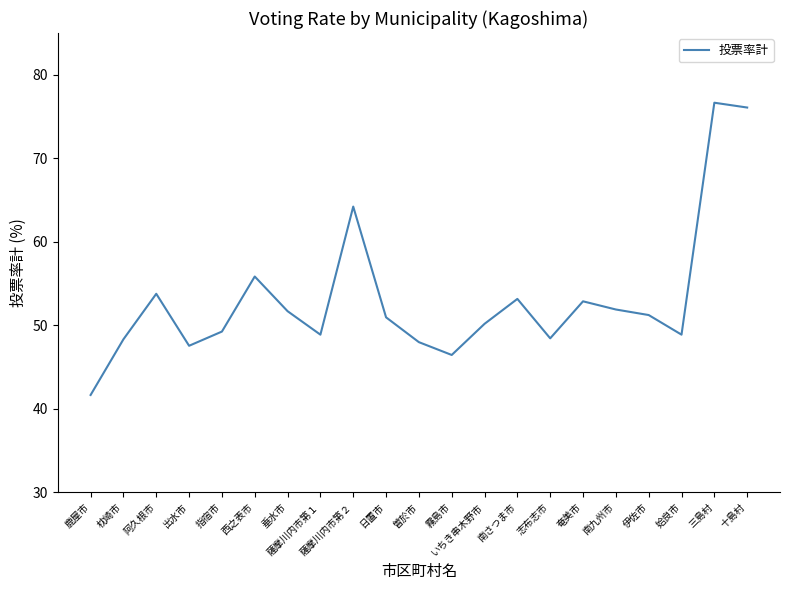

What is the difference between the maximum and minimum values?

35.0